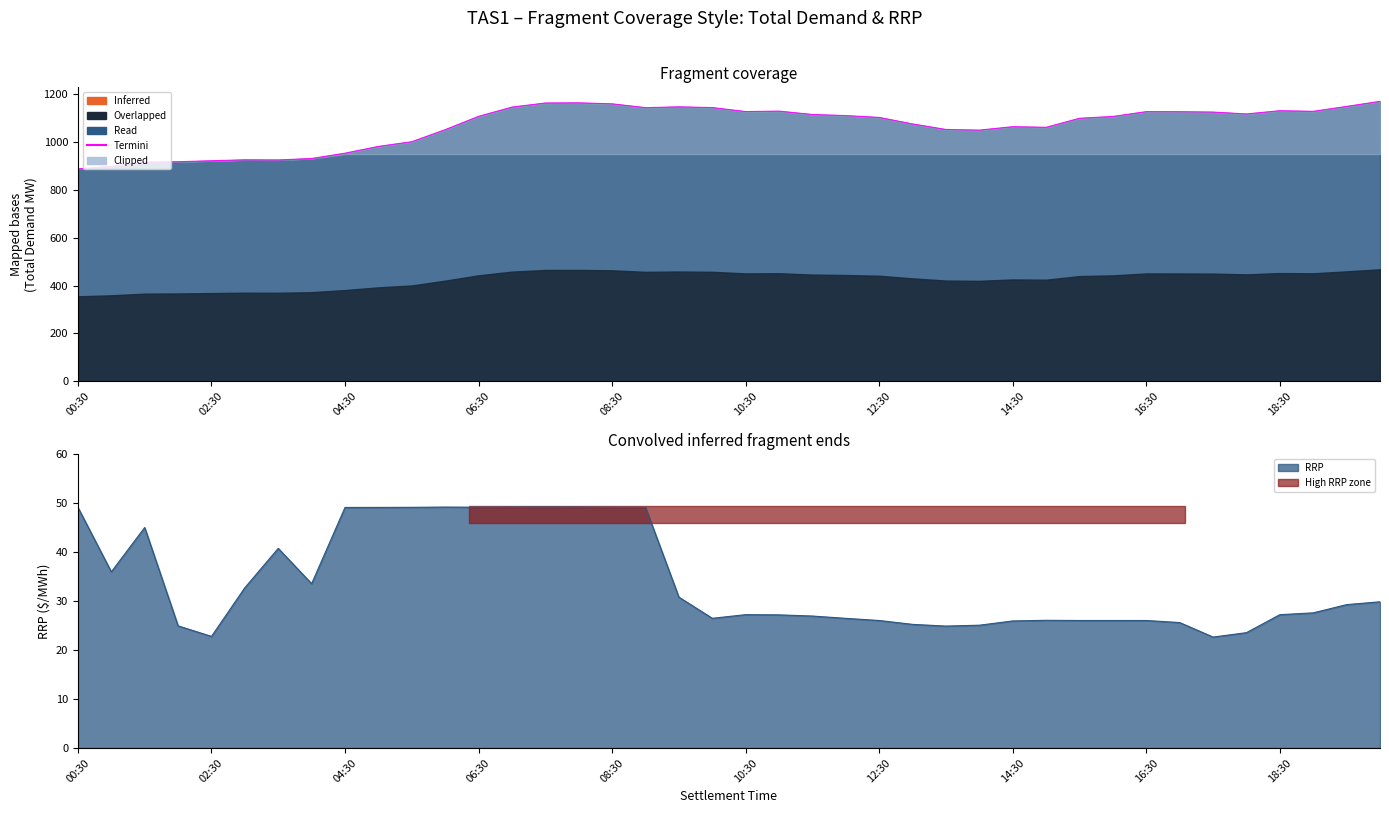

What value does the data have at 30?

1099.6